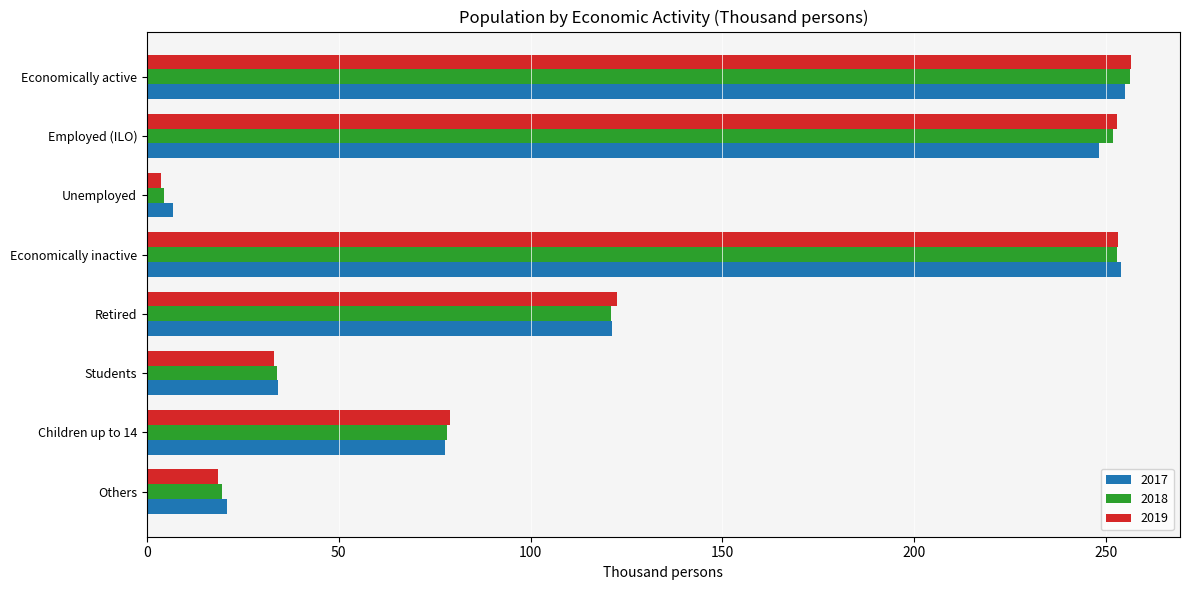

At which label is 2018 closest to 130?

Retired